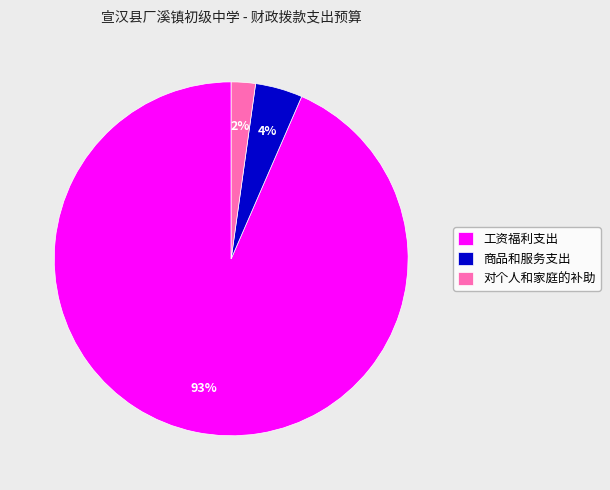

Count the number of slices in the pie.

3